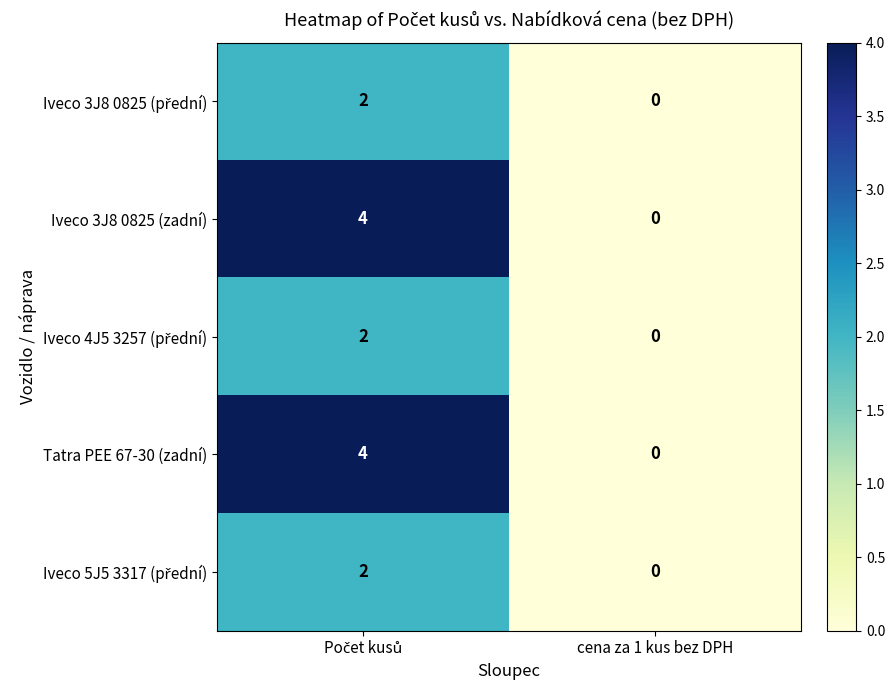

Which category has the lowest value across all series?

cena za 1 kus bez DPH